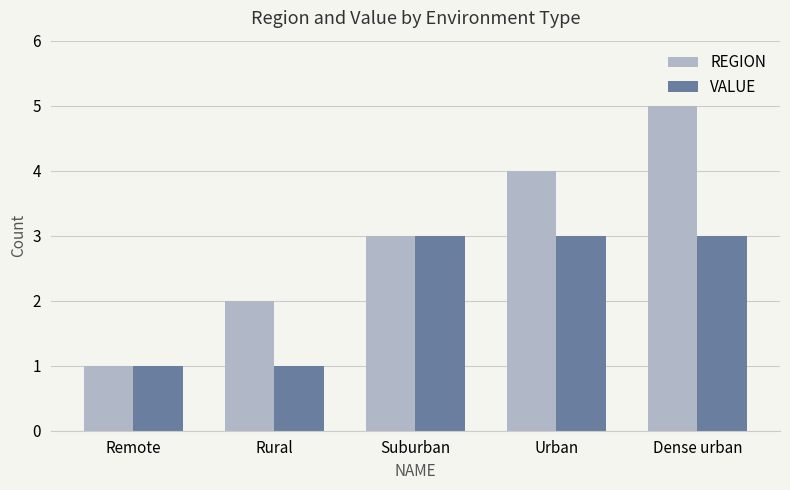

What is the difference between the second highest and minimum values in the REGION series?

3